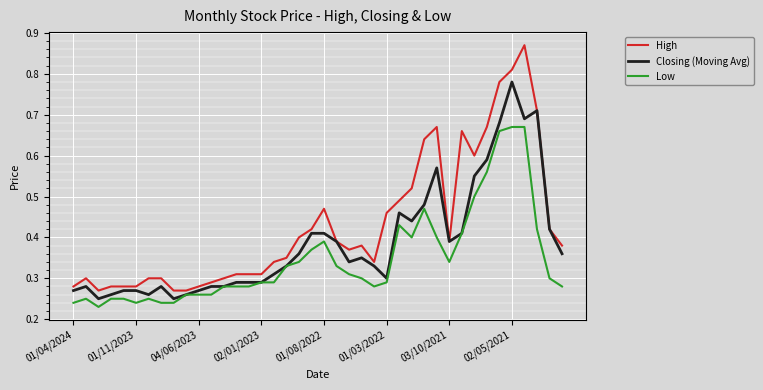

List the series in order of their overall mean, lowest first.

Low, Closing (Moving Avg), High